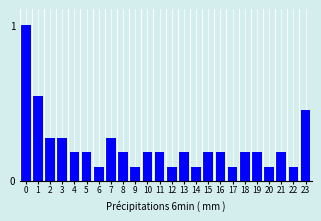

What is the sum of all values?

5.5